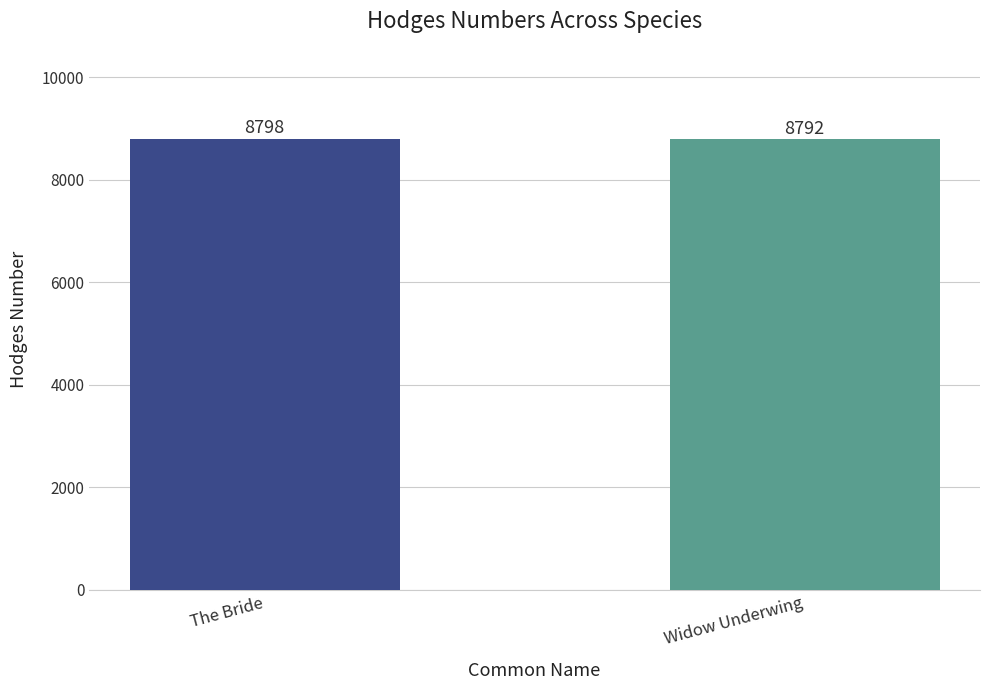

Reading left to right, transcribe all the data shown in this chart.

The Bride=8798	Widow Underwing=8792